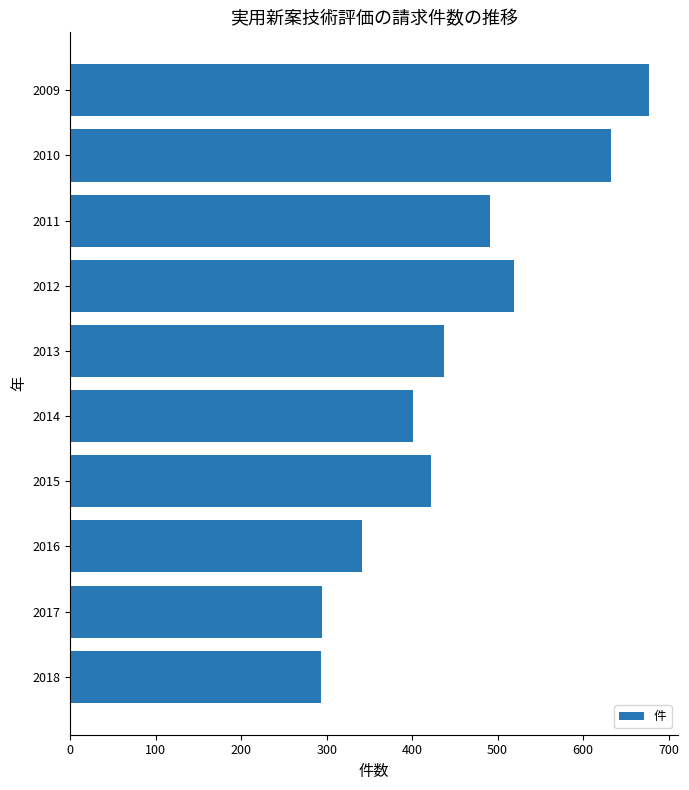

The chart shows a value of 519 at 2012. True or false?

True